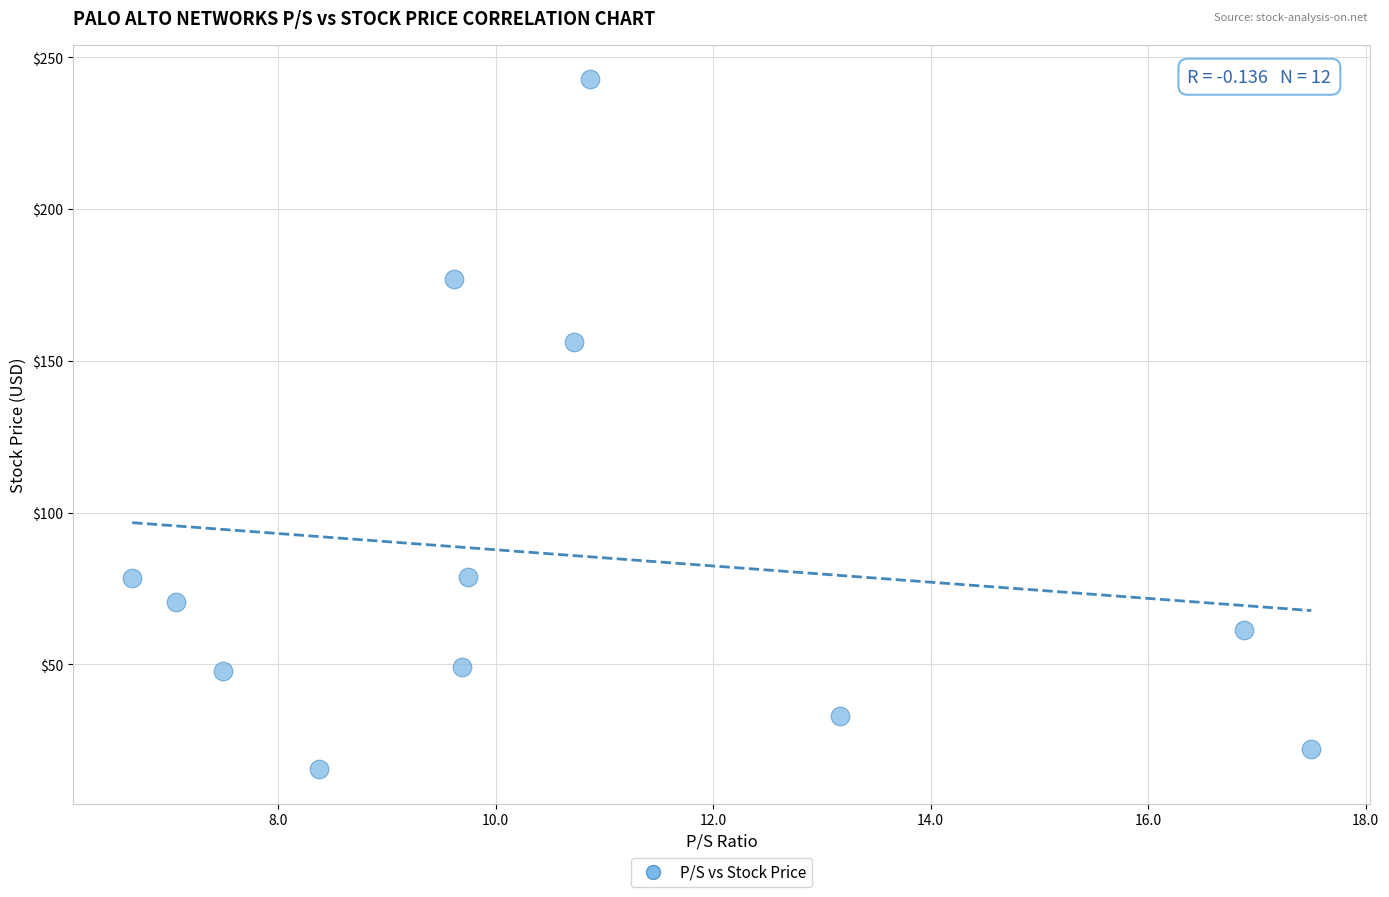

What is the average Y value?

86.0